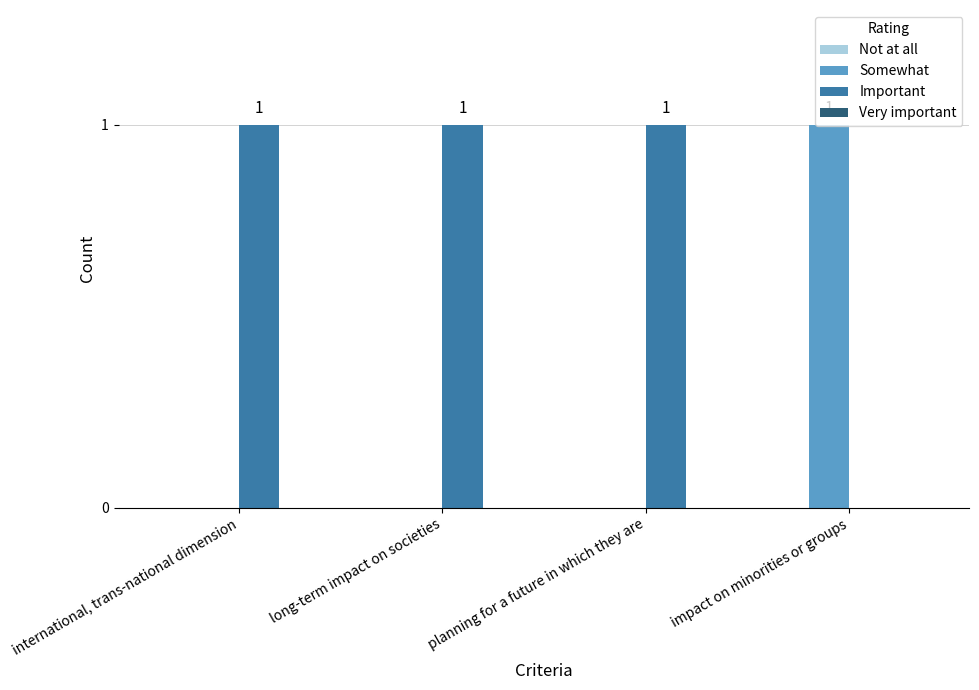

What is the difference between the Somewhat values at international, trans-national dimension and impact on minorities or groups?

1